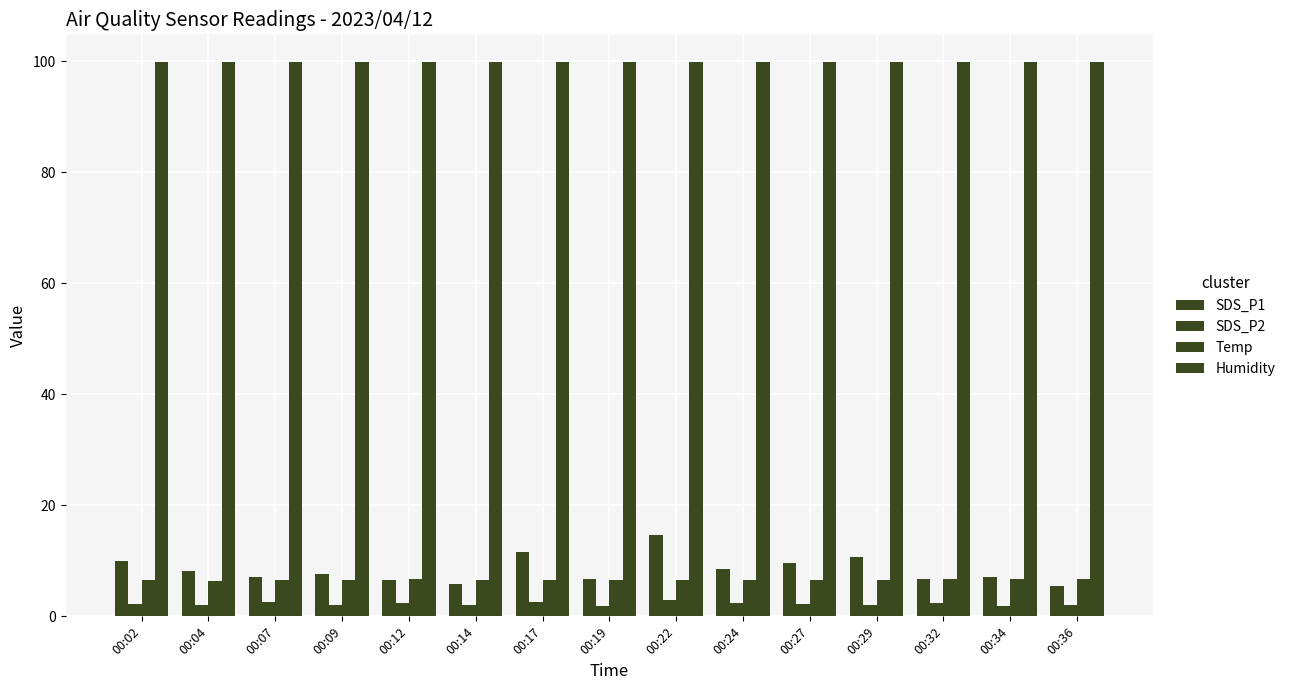

Between 00:27 and 00:29, which is larger?

00:29